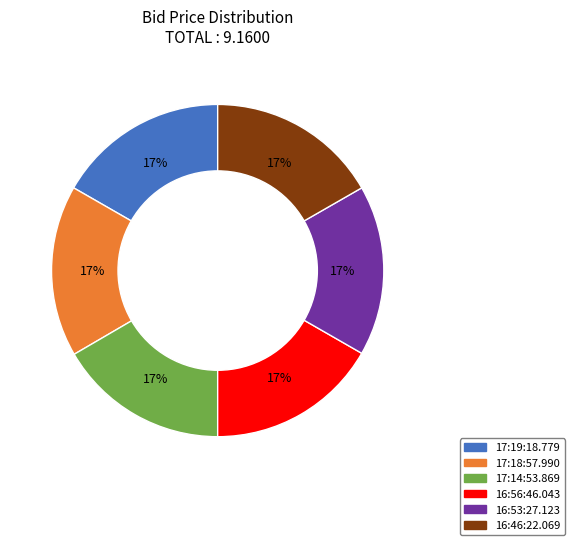

The 17:14:53.869 slice represents 17% of the pie. True or false?

True